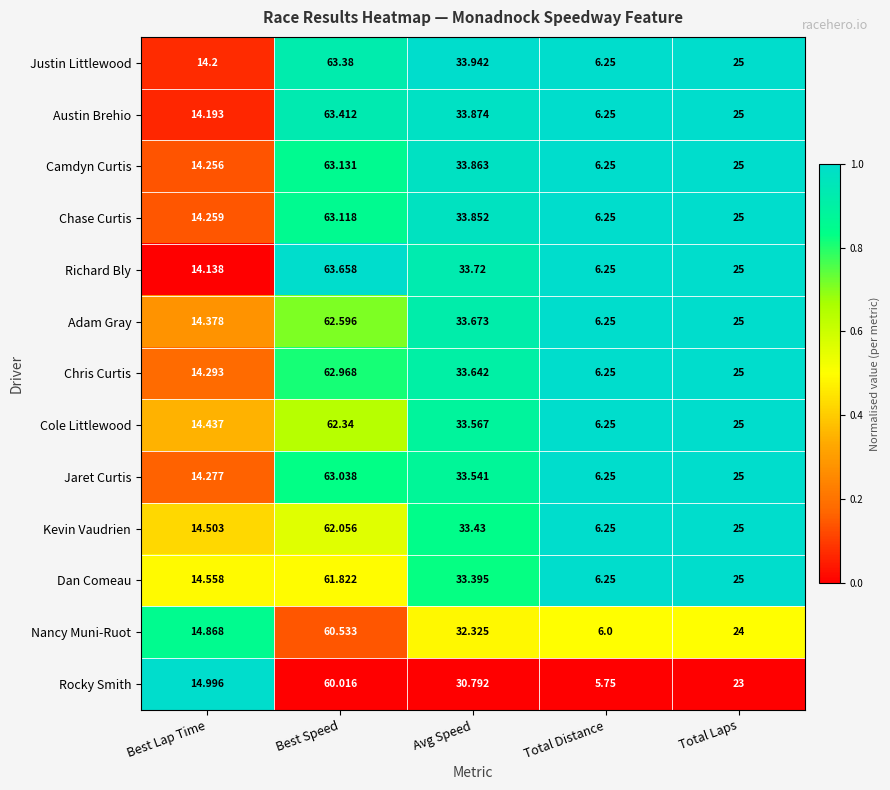

List the series in order of their peak value, highest first.

Richard Bly, Austin Brehio, Justin Littlewood, Camdyn Curtis, Chase Curtis, Jaret Curtis, Chris Curtis, Adam Gray, Cole Littlewood, Kevin Vaudrien, Dan Comeau, Nancy Muni-Ruot, Rocky Smith